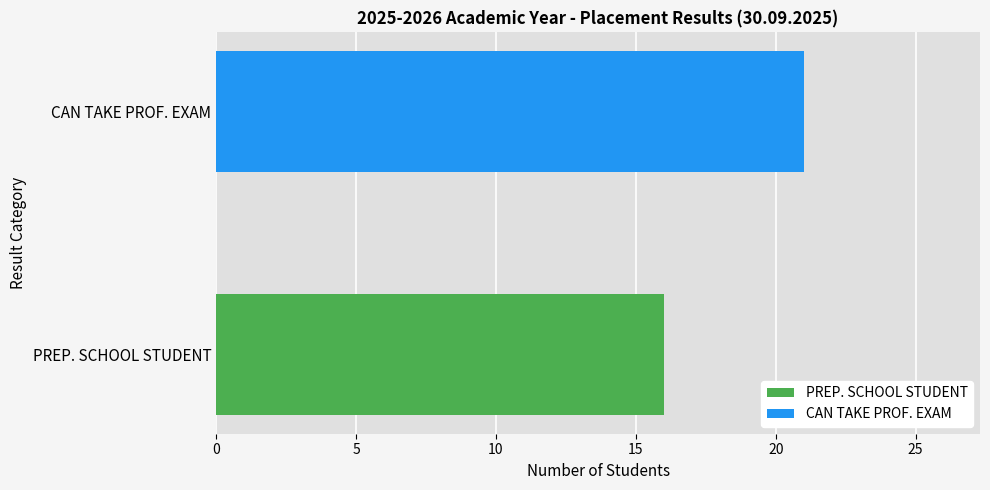

What is the smallest value displayed?

16